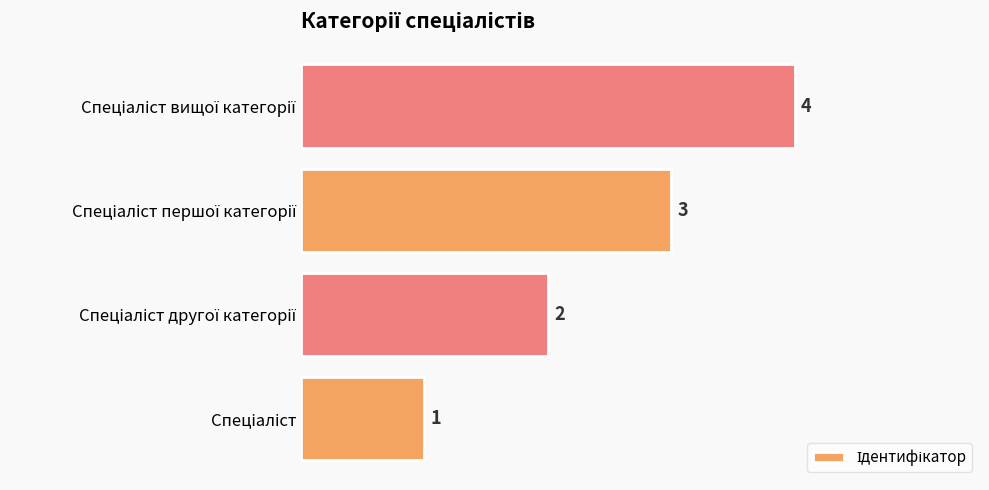

What is the greatest value displayed?

4